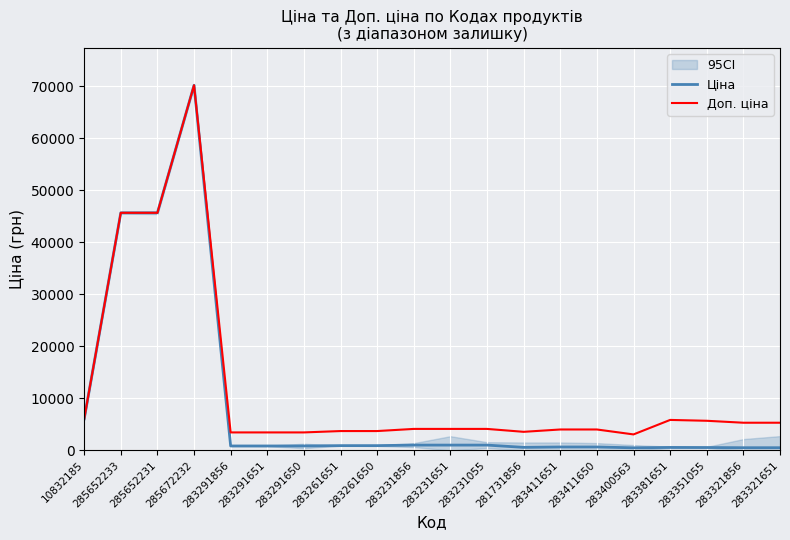

At which category is the sum across all series the highest?

285672232